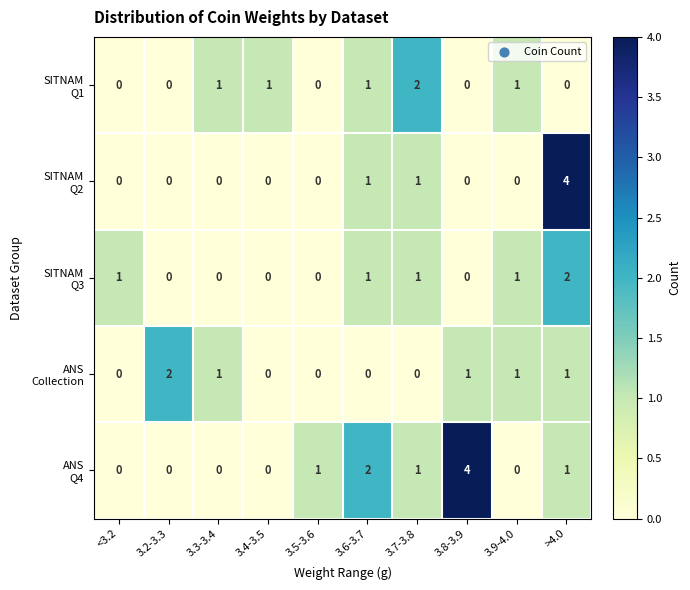

What is the total value across all series at <3.2?

1